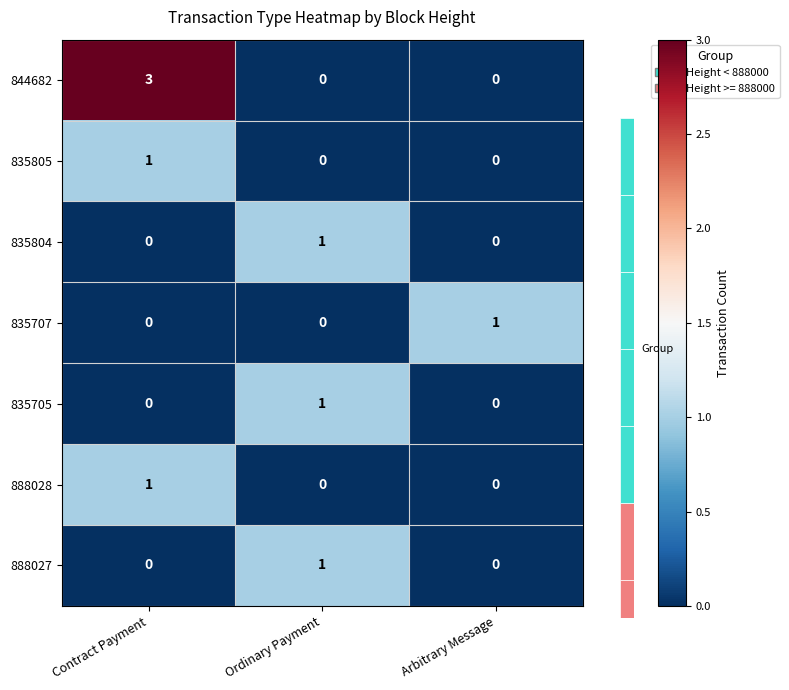

How many data points does each series have?

3